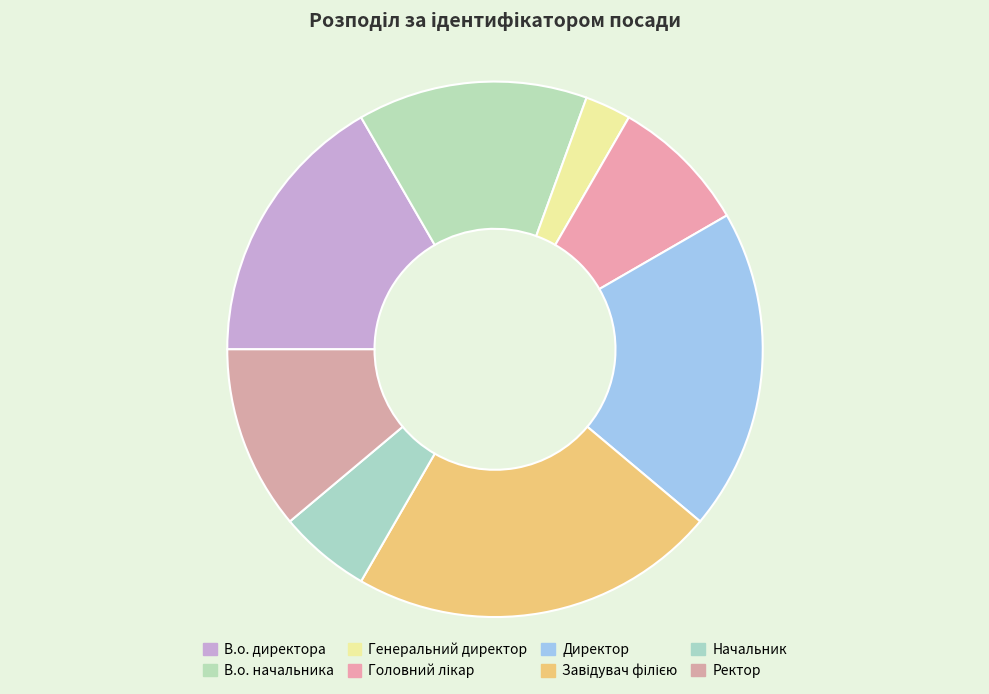

How many segments does this pie chart have?

8